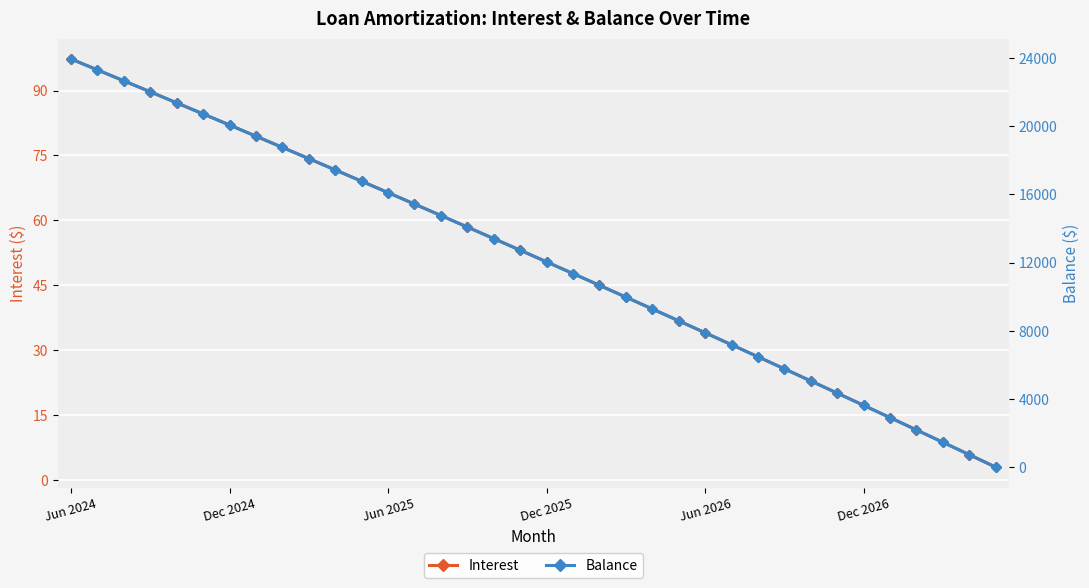

Reading left to right, transcribe all the data shown in this chart.

Interest: 97.3	94.8	92.3	89.7	87.2	84.6	82.0	79.5	76.9	74.3	71.7	69.0	66.4	63.8	61.1	58.4	55.8	53.1	50.4	47.7	45.0	42.2	39.5	36.8	34.0	31.2	28.4	25.6	22.8	20.0	17.2	14.4	11.5	8.7	5.8	2.9
Balance: 23948.0	23309.0	22667.0	22023.0	21376.0	20727.0	20075.0	19420.0	18763.0	18103.0	17441.0	16776.0	16108.0	15438.0	14765.0	14089.0	13411.0	12730.0	12046.0	11360.0	10671.0	9979.0	9284.0	8587.0	7887.0	7184.0	6478.0	5770.0	5059.0	4345.0	3628.0	2908.0	2185.0	1460.0	732.0	1.0